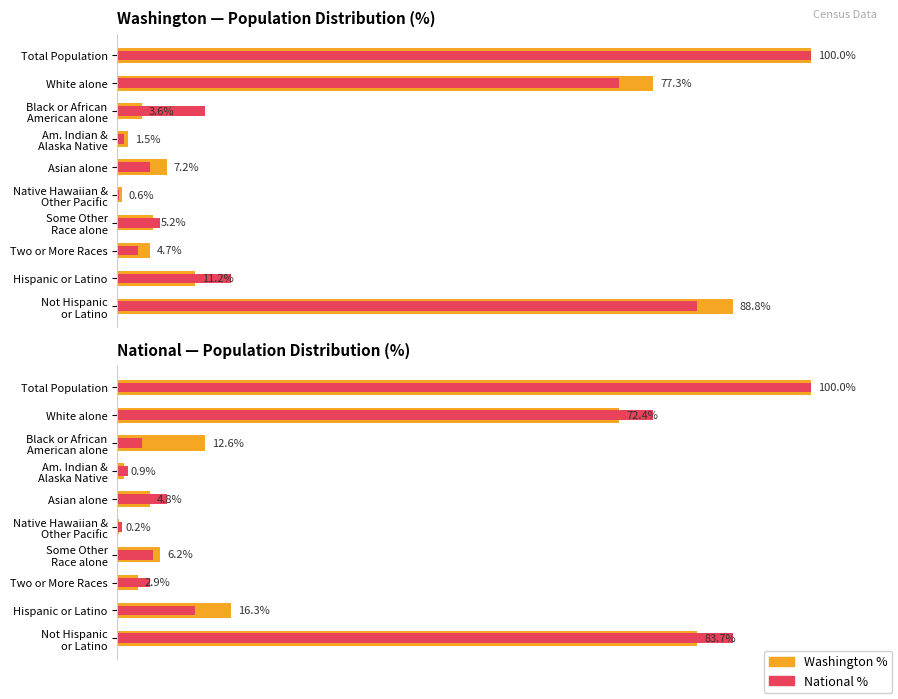

Is it true that Maximum utilization equals 100.0 at Total Population?

True